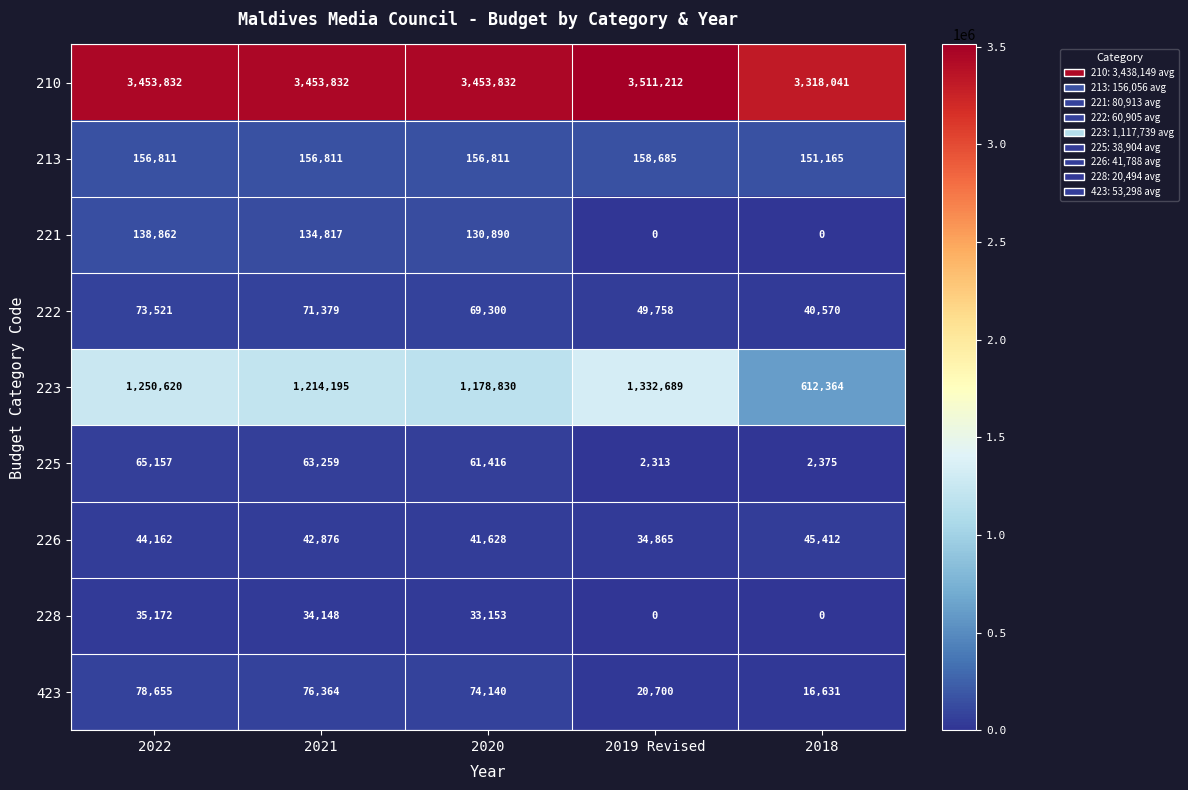

Where is 226 nearest to the value 40138?

2020